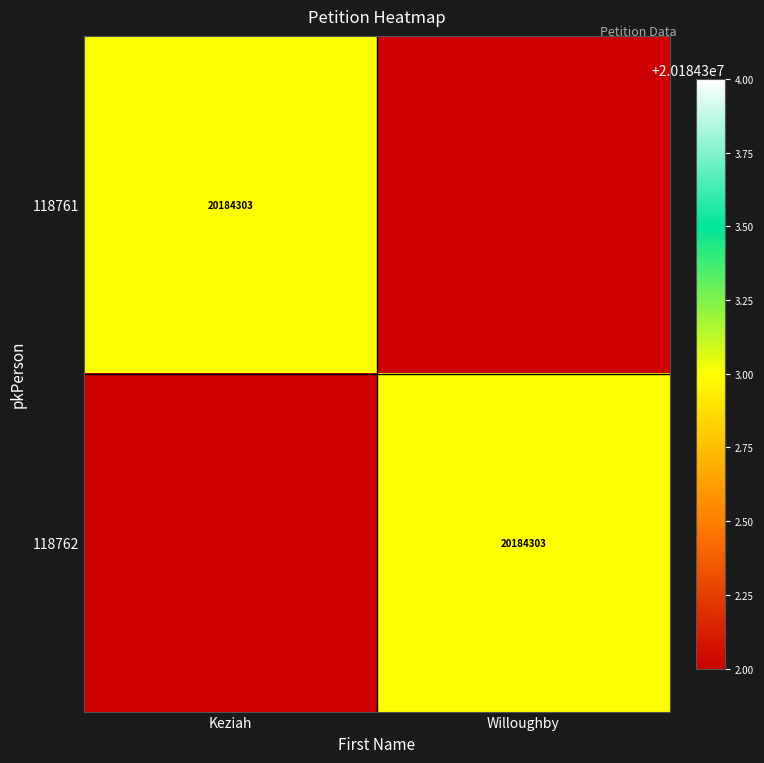

True or false: 118762 has a value of 7196068 at Willoughby.

False